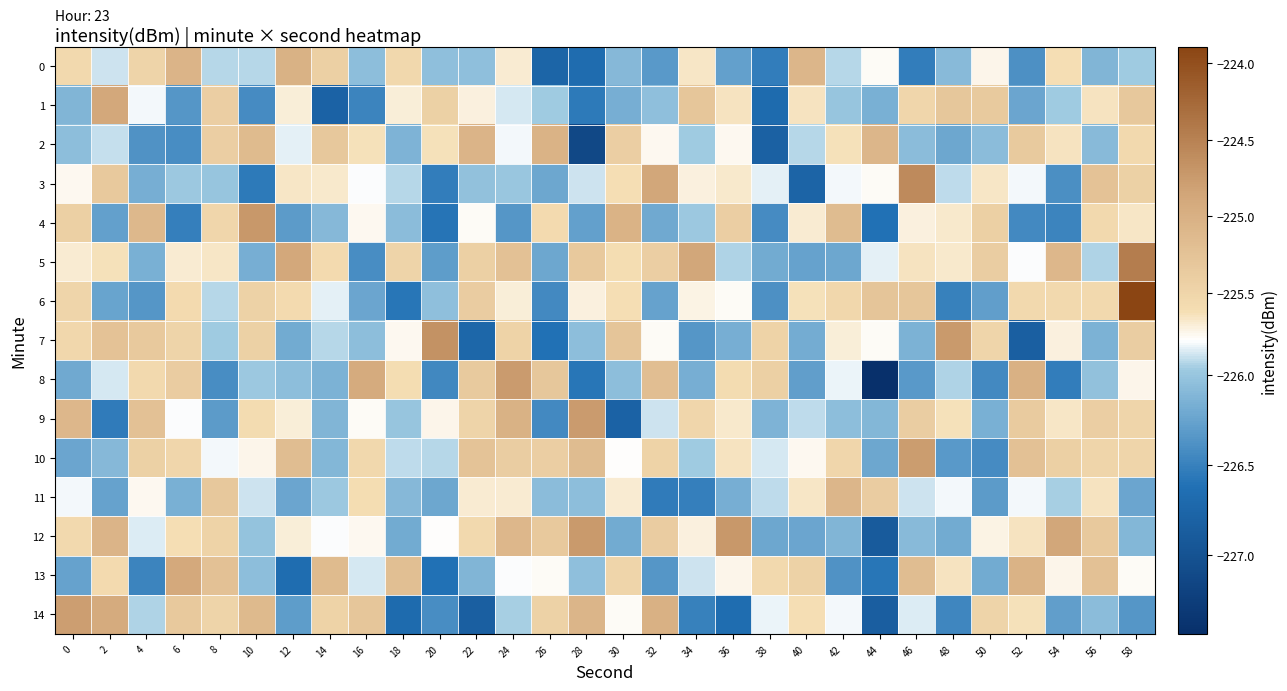

Which series has the widest spread of values?

6